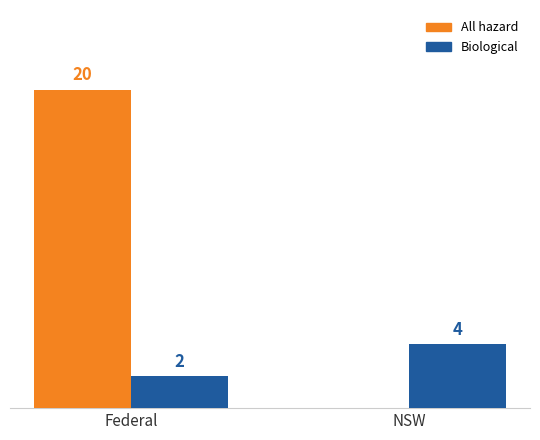

Which series has the largest total across all categories?

All hazard